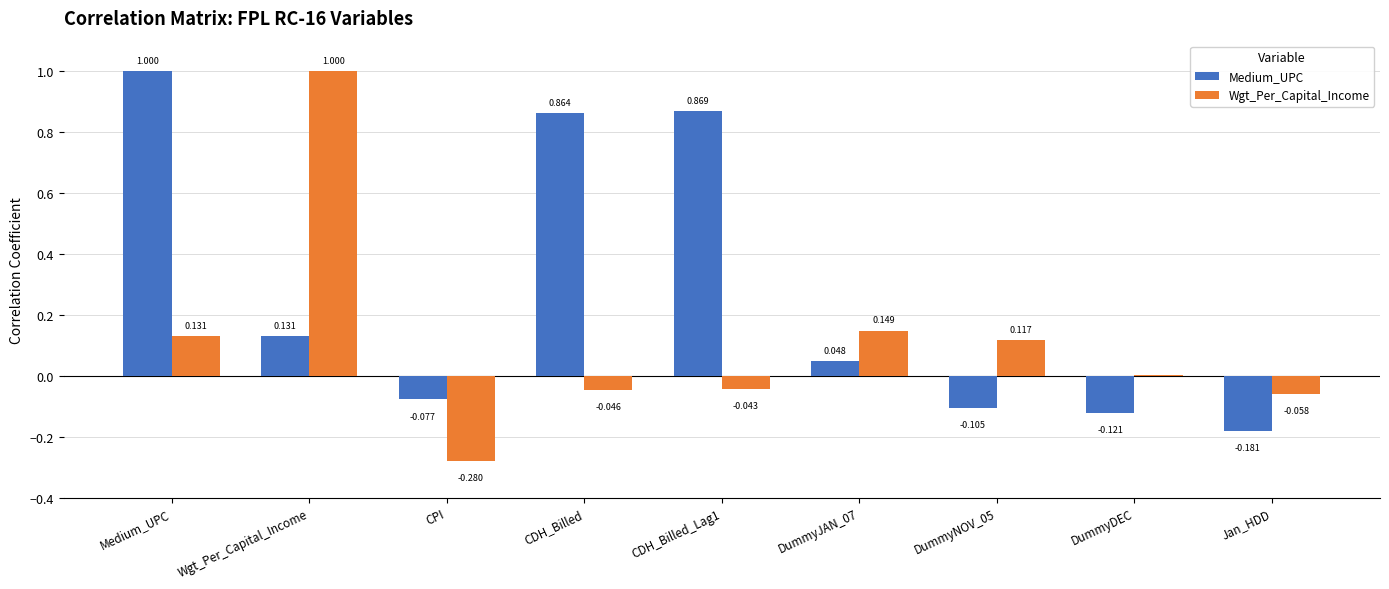

Which category has the highest value in the Medium_UPC series?

Medium_UPC